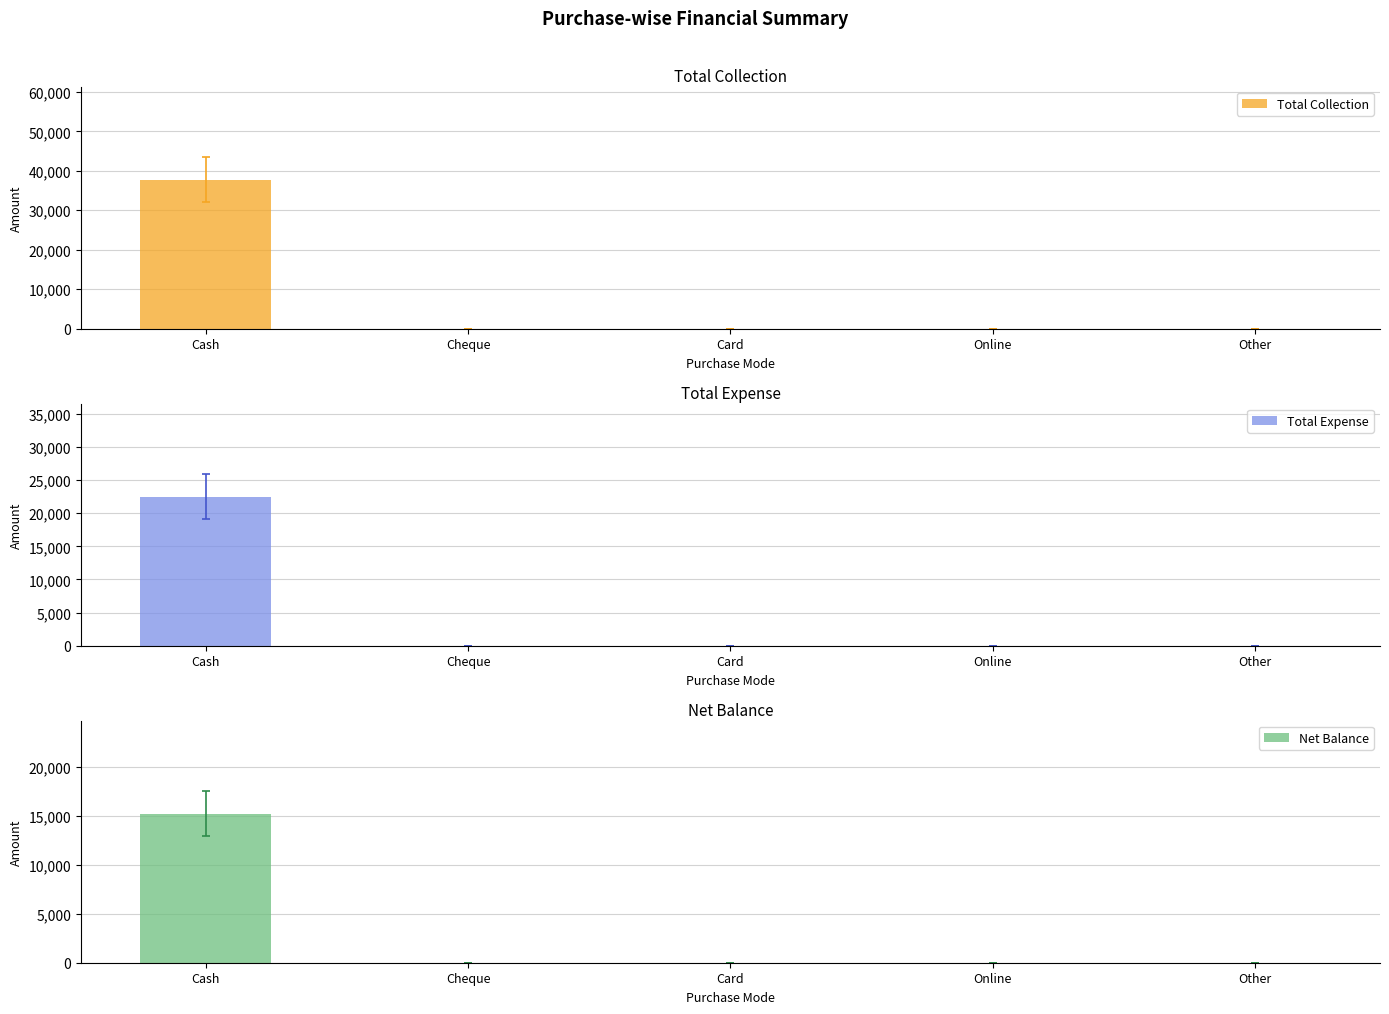

What is the sum of the Net Balance values at Cash and Other?

15250